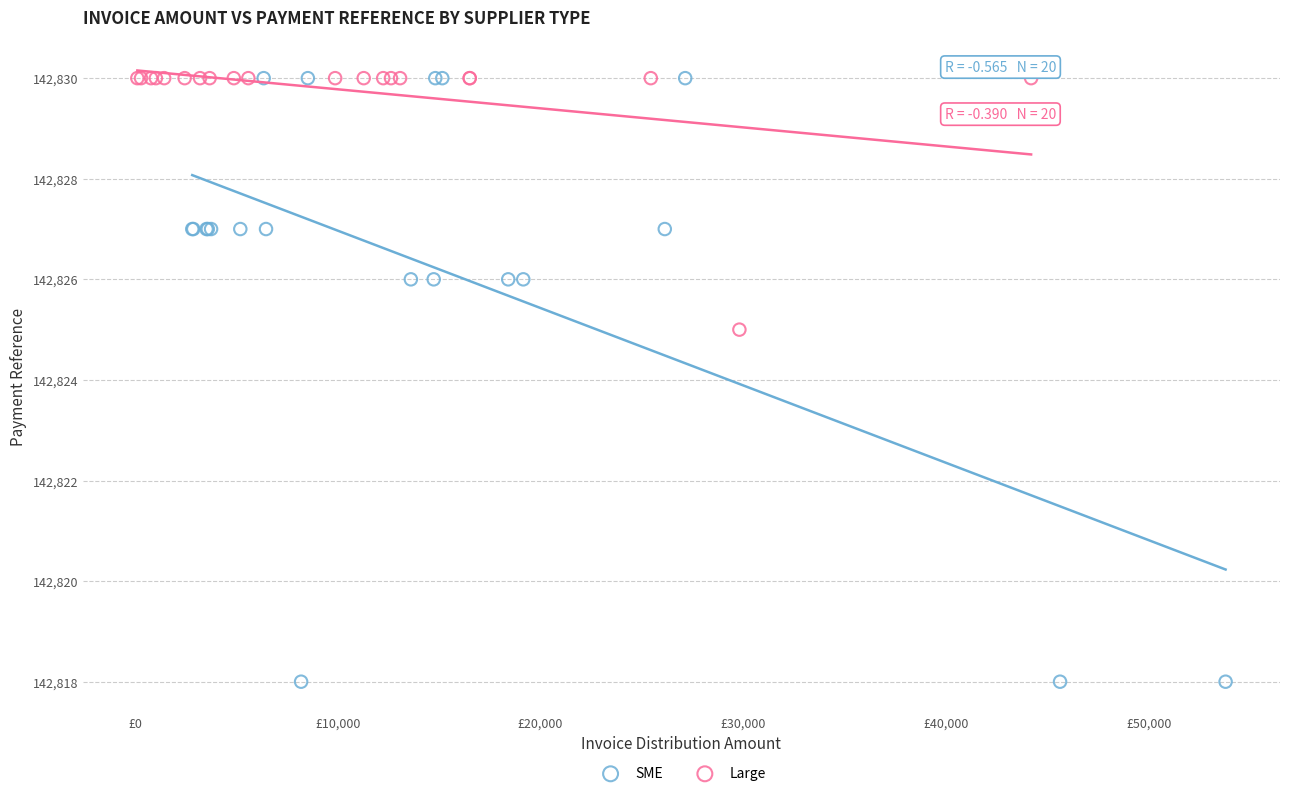

Which series has the largest Y range (max minus min)?

SME